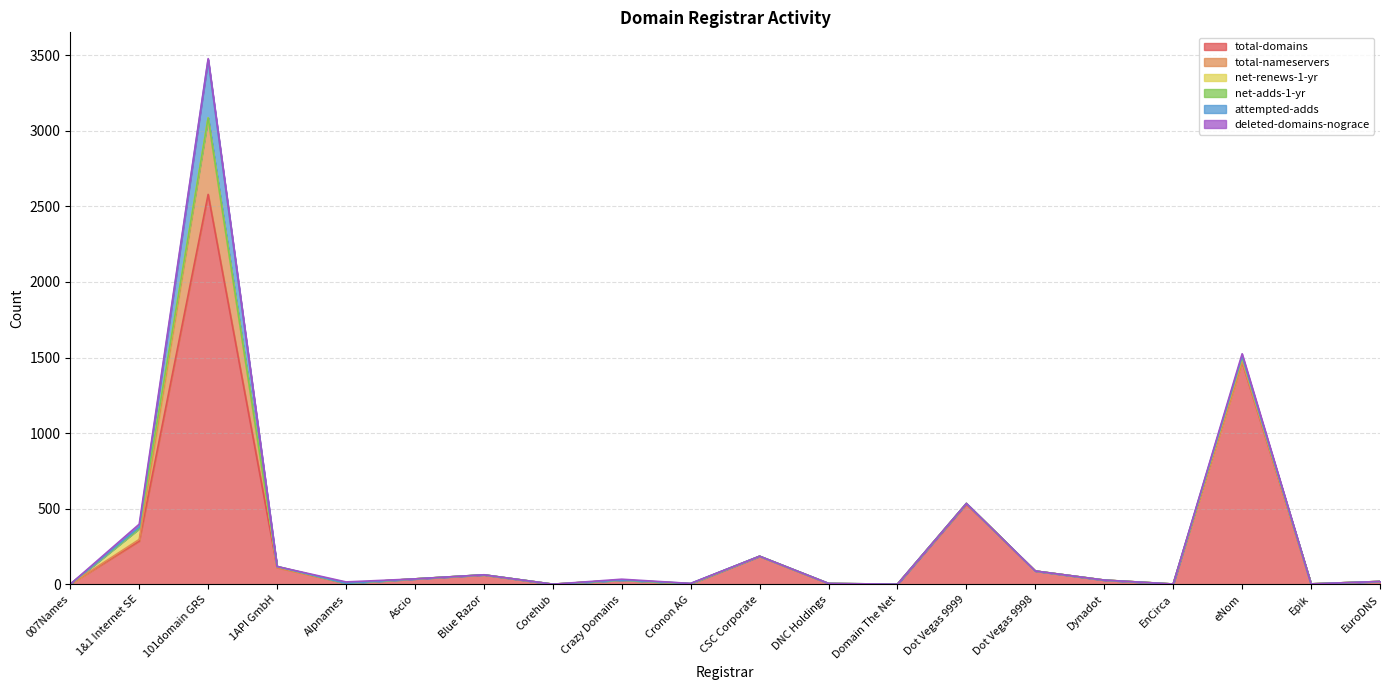

True or false: total-domains and total-nameservers intersect in this chart.

False